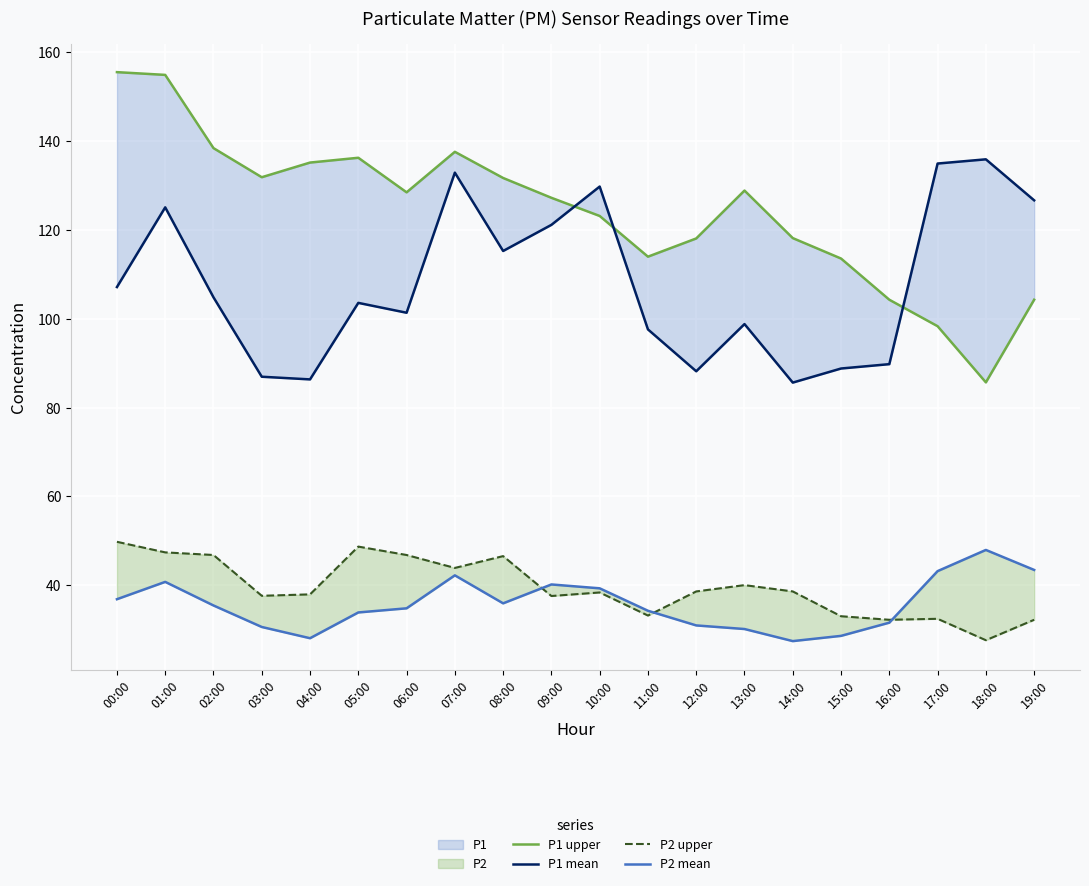

How many data points in P1 mean are above 104?

10